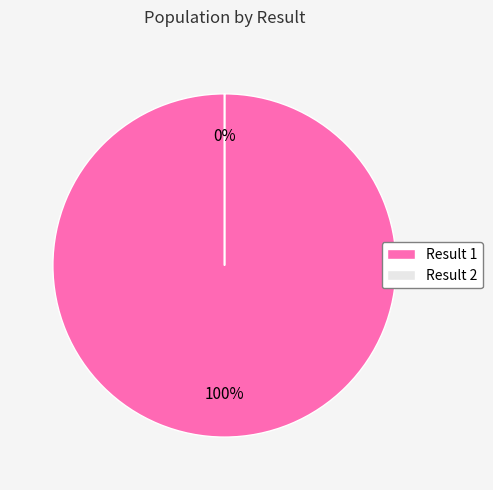

Rank the categories by value from lowest to highest.

2, 1